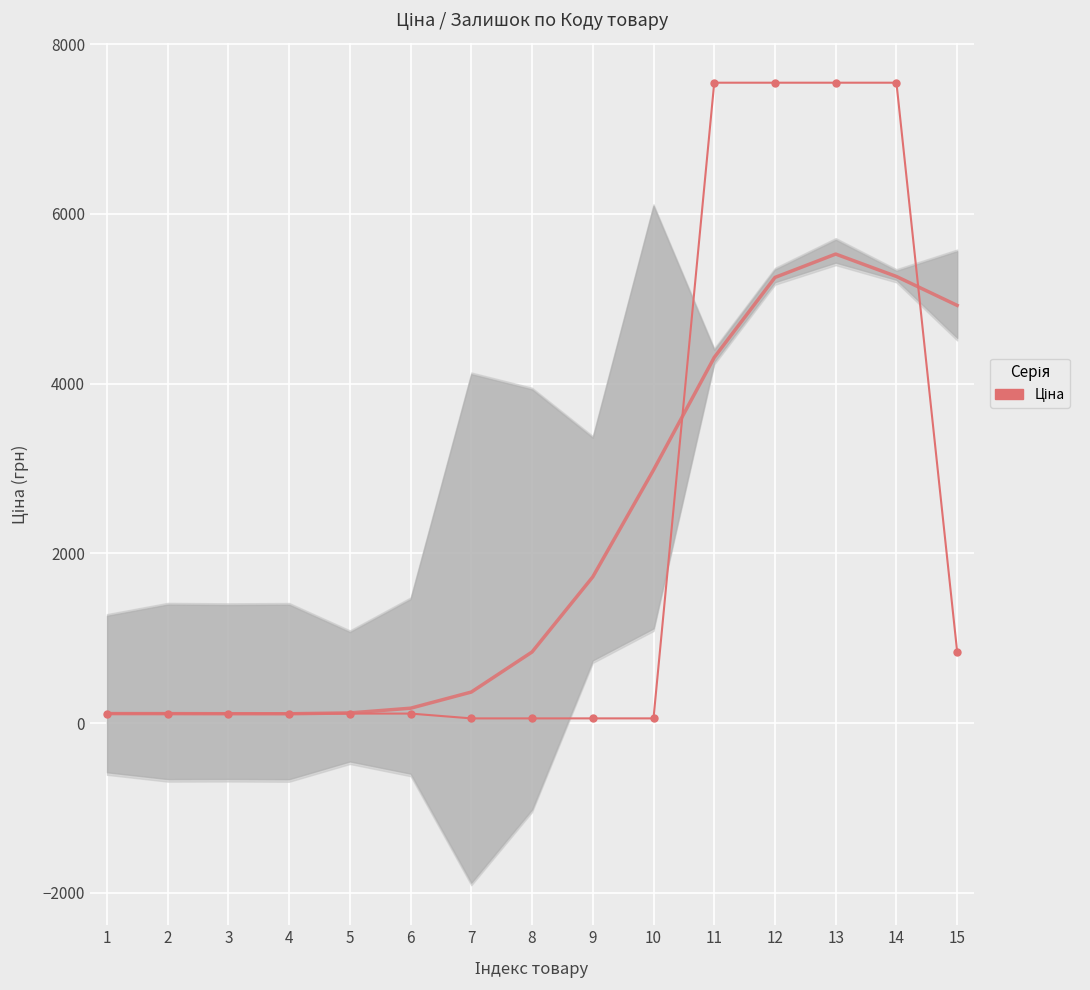

Reading right to left, transcribe all the data shown in this chart.

15=842.8	14=7545.9	13=7545.9	12=7545.9	11=7545.9	10=56.7	9=56.7	8=56.7	7=56.7	6=113.3	5=113.3	4=113.3	3=113.3	2=113.3	1=113.3